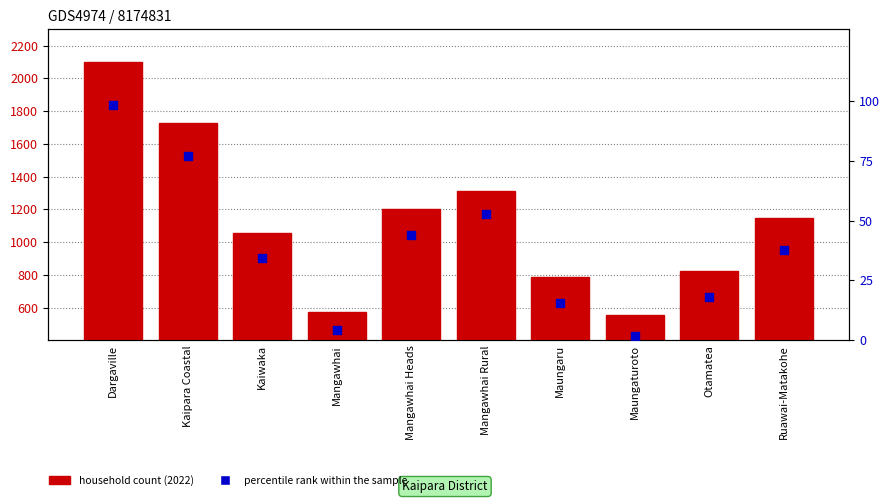

Between Kaiwaka and Mangawhai Rural, which is larger?

Mangawhai Rural